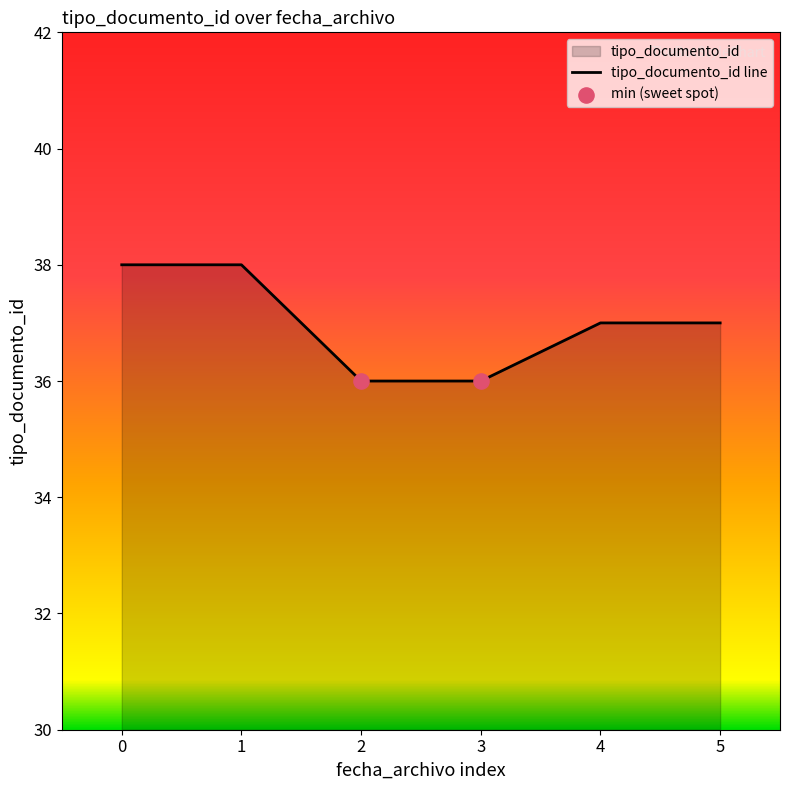

Between 5 and 3, which is larger?

5